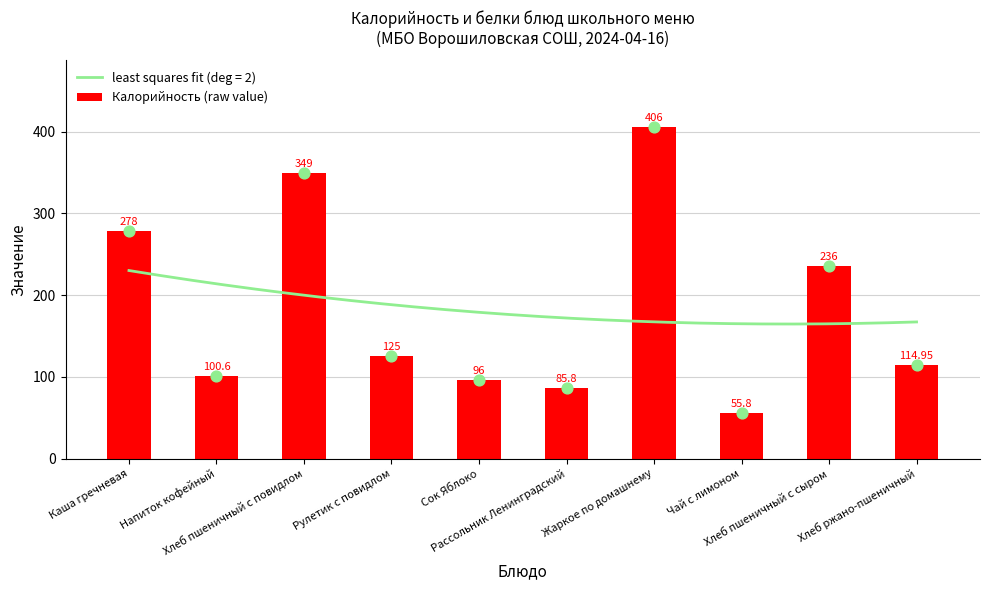

Approximately how many times larger is the value at Хлеб ржано-пшеничный compared to Сок Яблоко?

1.2